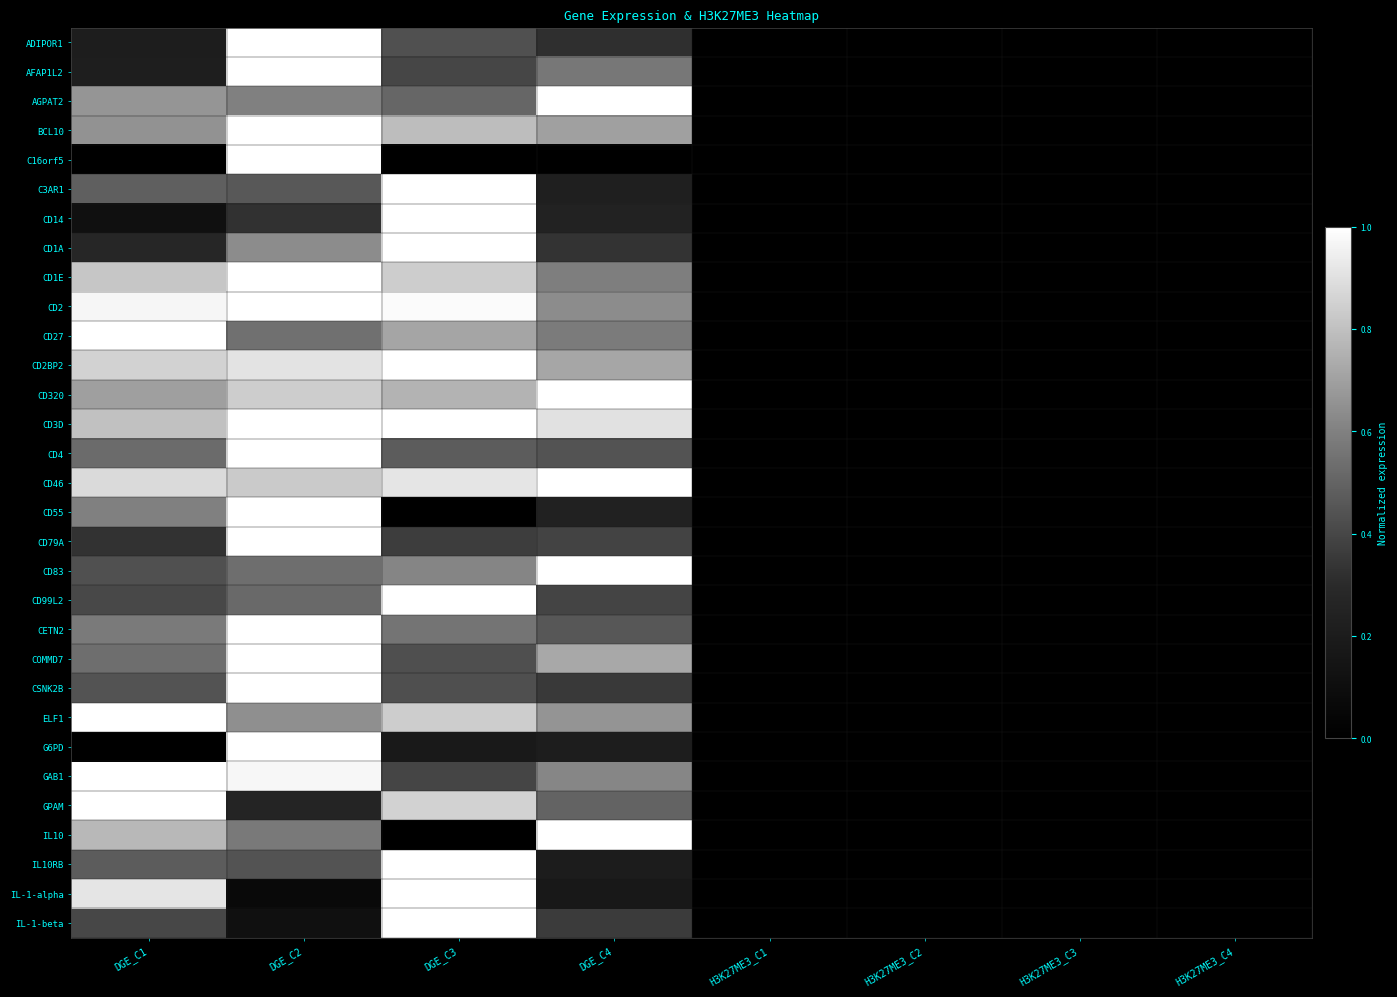

At H3K27ME3_C1, list the series in order from smallest to largest.

ADIPOR1, AFAP1L2, AGPAT2, BCL10, C16orf5, C3AR1, CD14, CD1A, CD1E, CD2, CD27, CD2BP2, CD320, CD3D, CD4, CD46, CD55, CD79A, CD83, CD99L2, CETN2, COMMD7, CSNK2B, ELF1, G6PD, GAB1, GPAM, IL10, IL10RB, IL-1-alpha, IL-1-beta